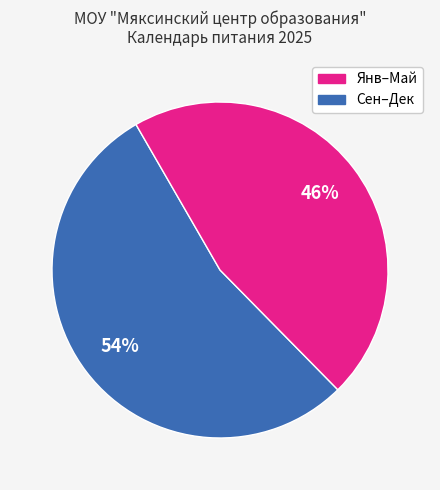

To the nearest percent, what is the difference between the largest and smallest slice percentages?

8%